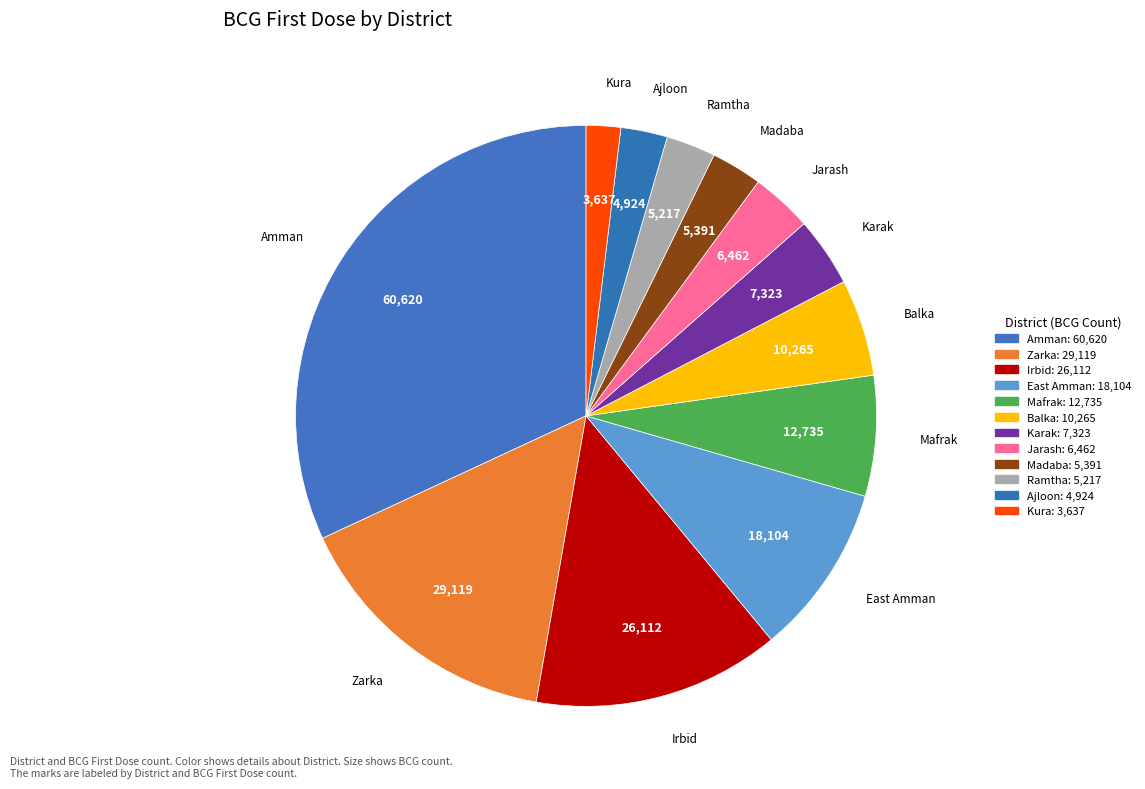

Count the number of slices in the pie.

12